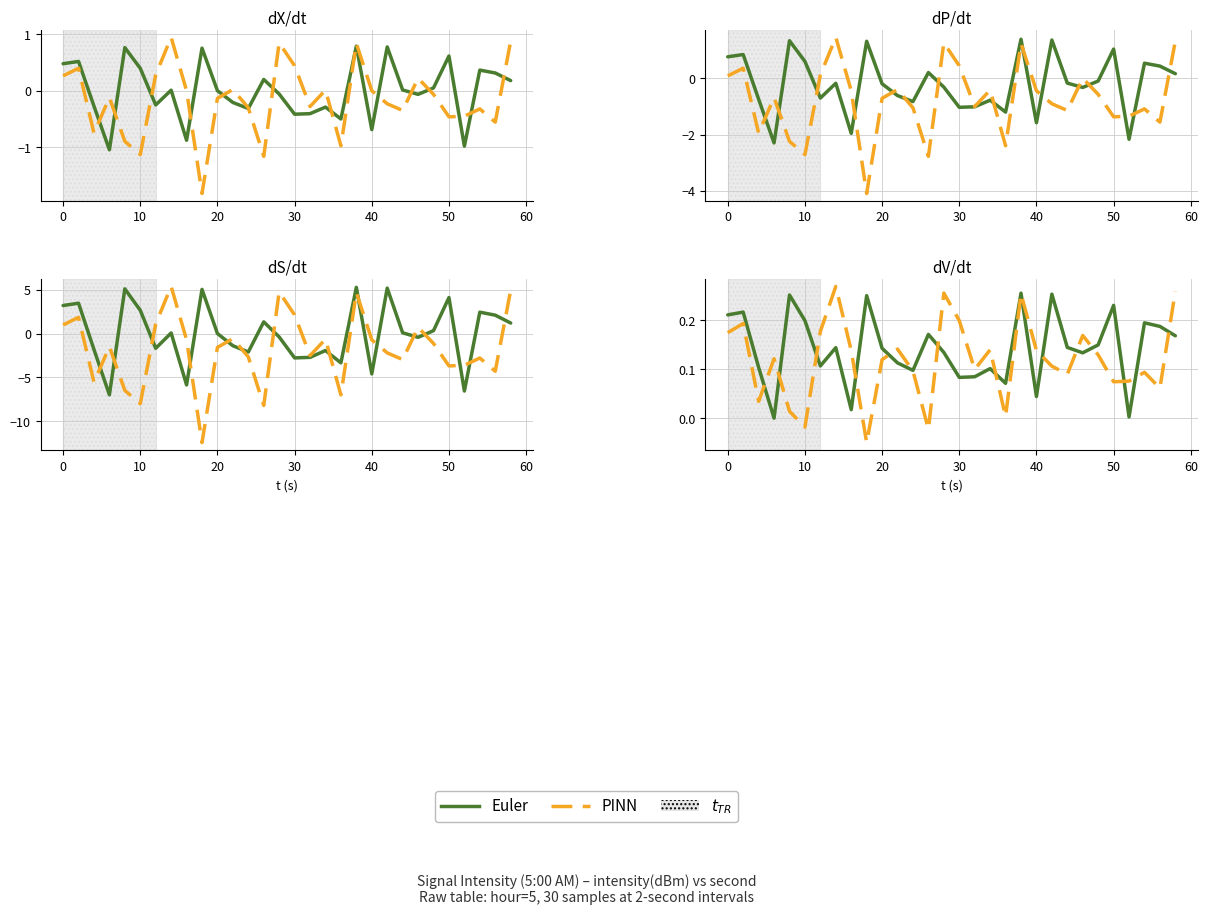

True or false: PINN and Euler intersect in this chart.

True